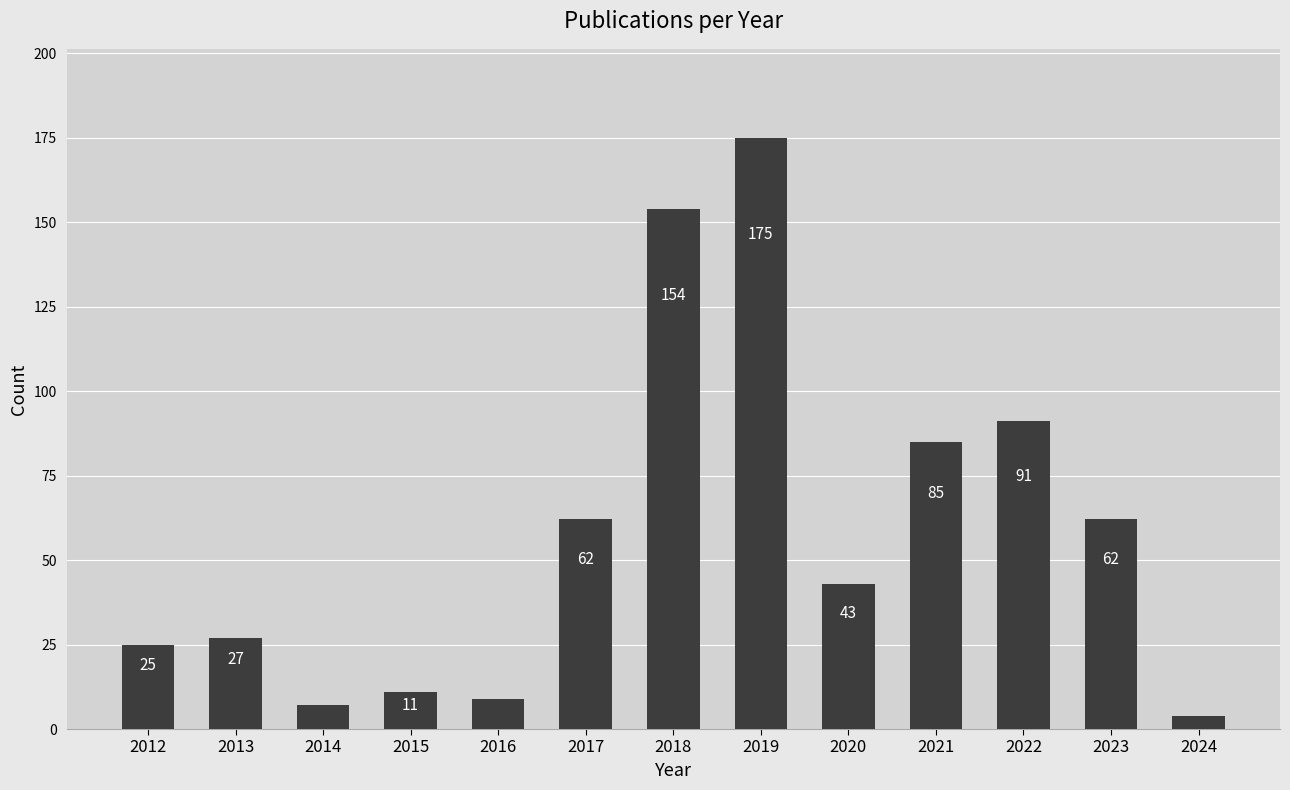

Reading left to right, transcribe all the data shown in this chart.

2012=25	2013=27	2014=7	2015=11	2016=9	2017=62	2018=154	2019=175	2020=43	2021=85	2022=91	2023=62	2024=4